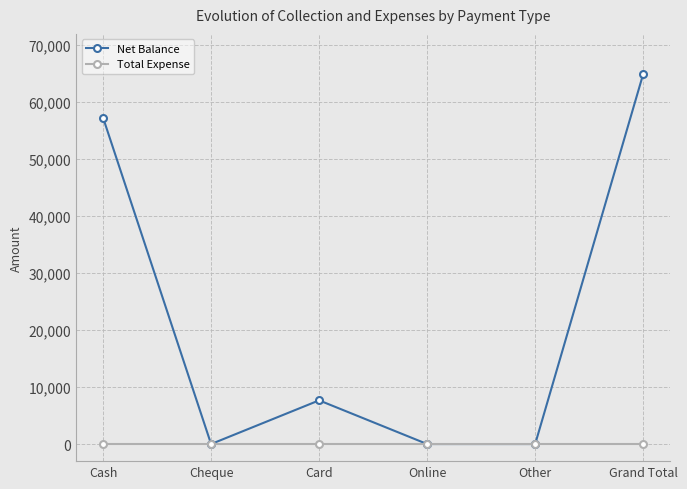

Where is the first local minimum for Net Balance?

Cheque